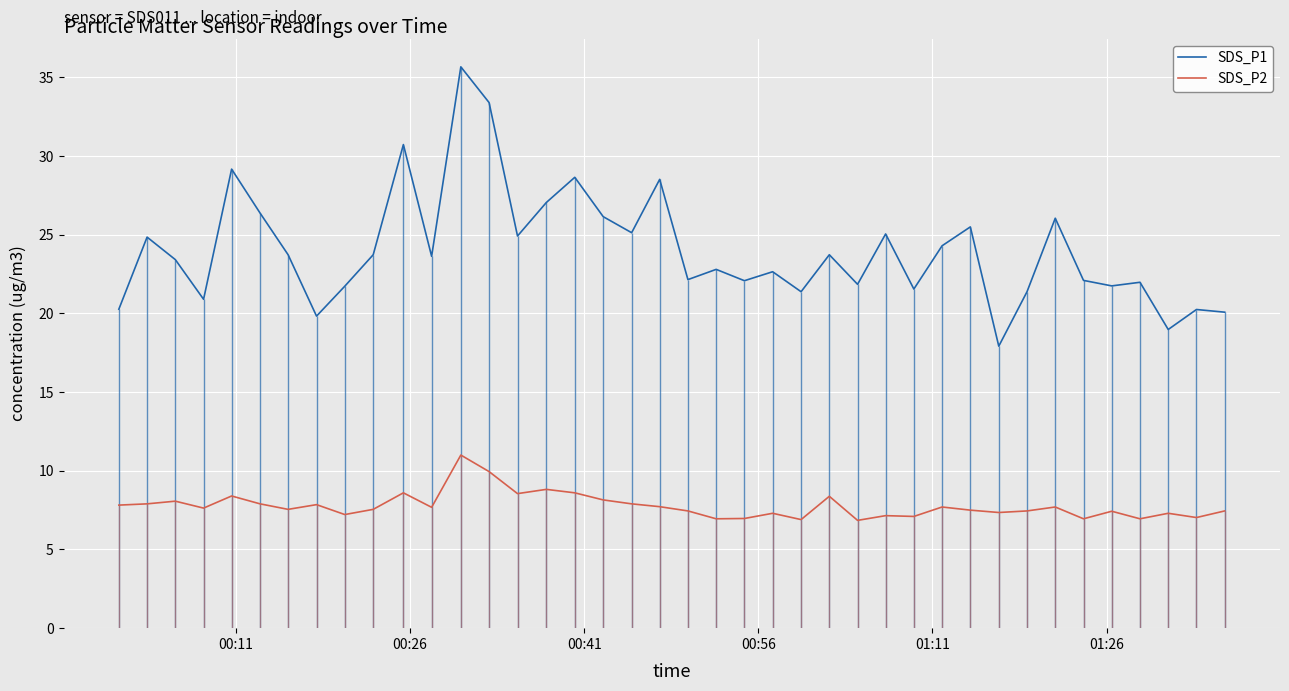

True or false: SDS_P1 and SDS_P2 intersect in this chart.

False